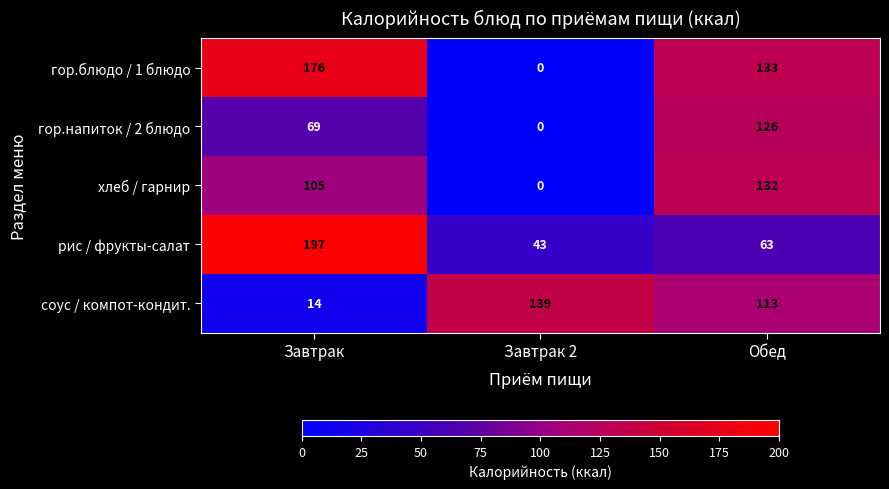

Reading left to right, list all the values displayed in this chart.

гор.блюдо / 1 блюдо: Завтрак=176	Завтрак 2=0	Обед=133
гор.напиток / 2 блюдо: Завтрак=69	Завтрак 2=0	Обед=126
хлеб / гарнир: Завтрак=105	Завтрак 2=0	Обед=132
рис / фрукты-салат: Завтрак=197	Завтрак 2=43	Обед=63
соус / компот-кондит.: Завтрак=14	Завтрак 2=139	Обед=113